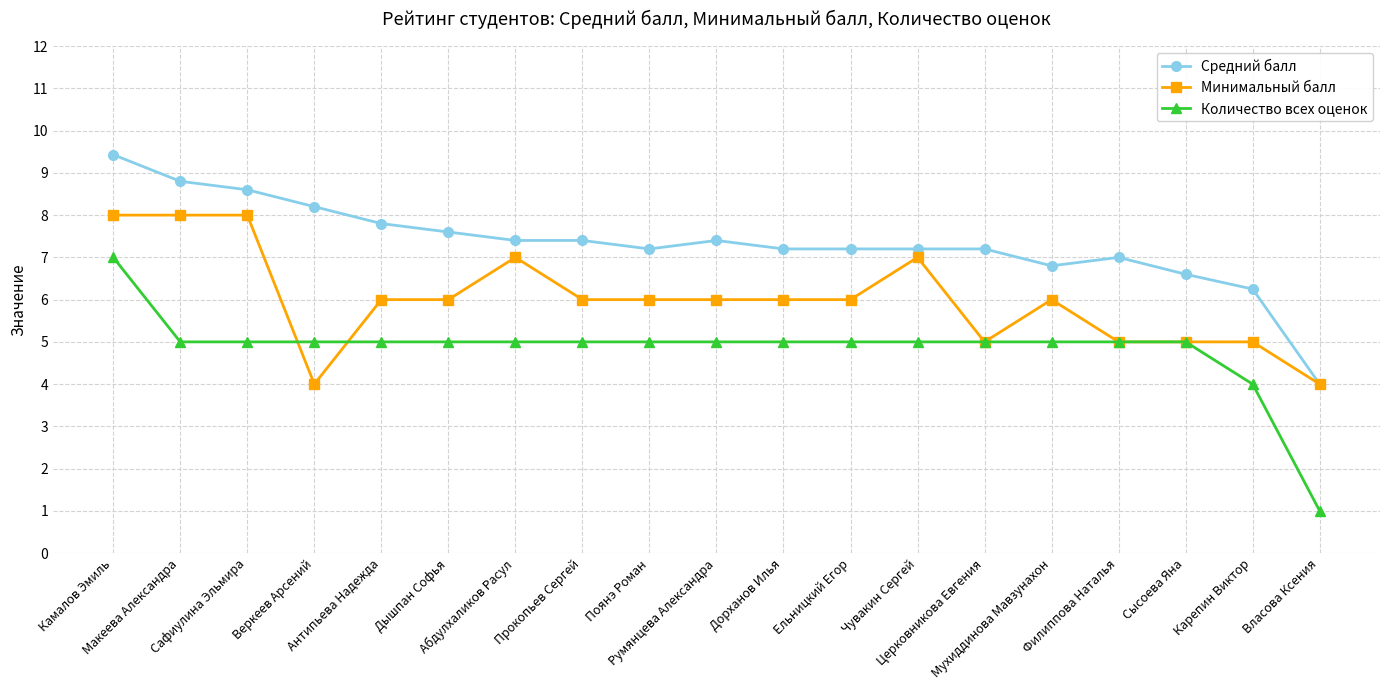

Rank the series by their average value, from lowest to highest.

Количество всех оценок, Минимальный балл, Средний балл